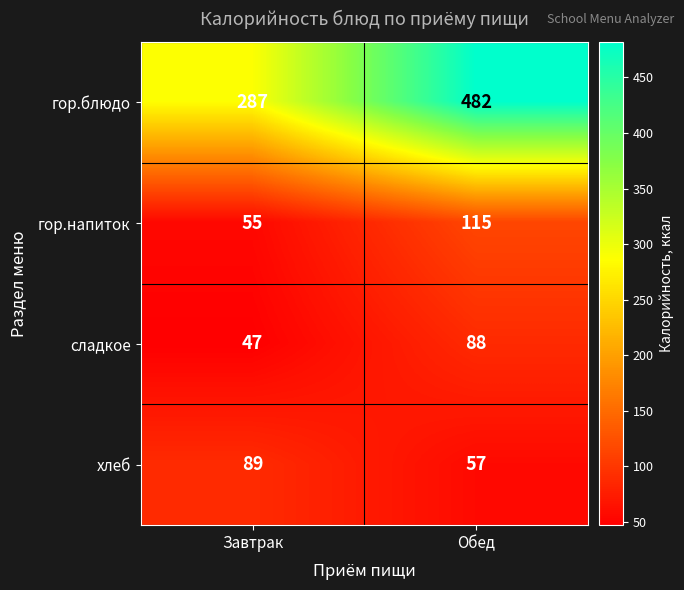

At which category does the chart reach its minimum across all series?

Завтрак